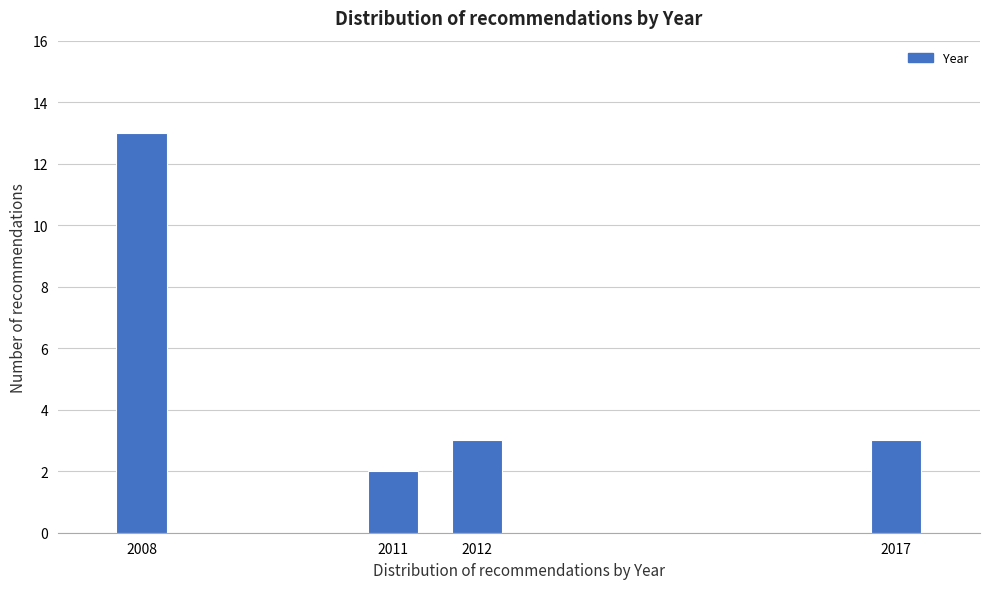

Reading left to right, transcribe all the data shown in this chart.

2008=13	2011=2	2012=3	2017=3